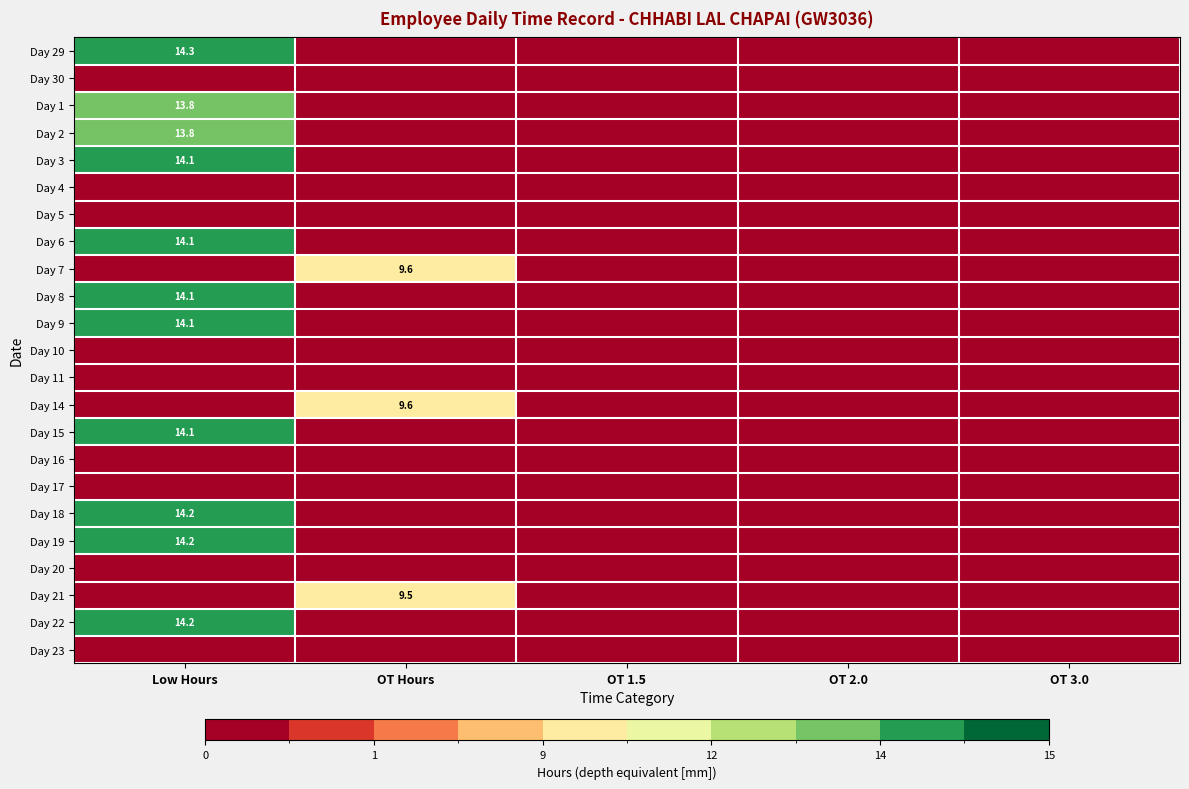

The Day 8 series shows -6.3 at OT 3.0. True or false?

False